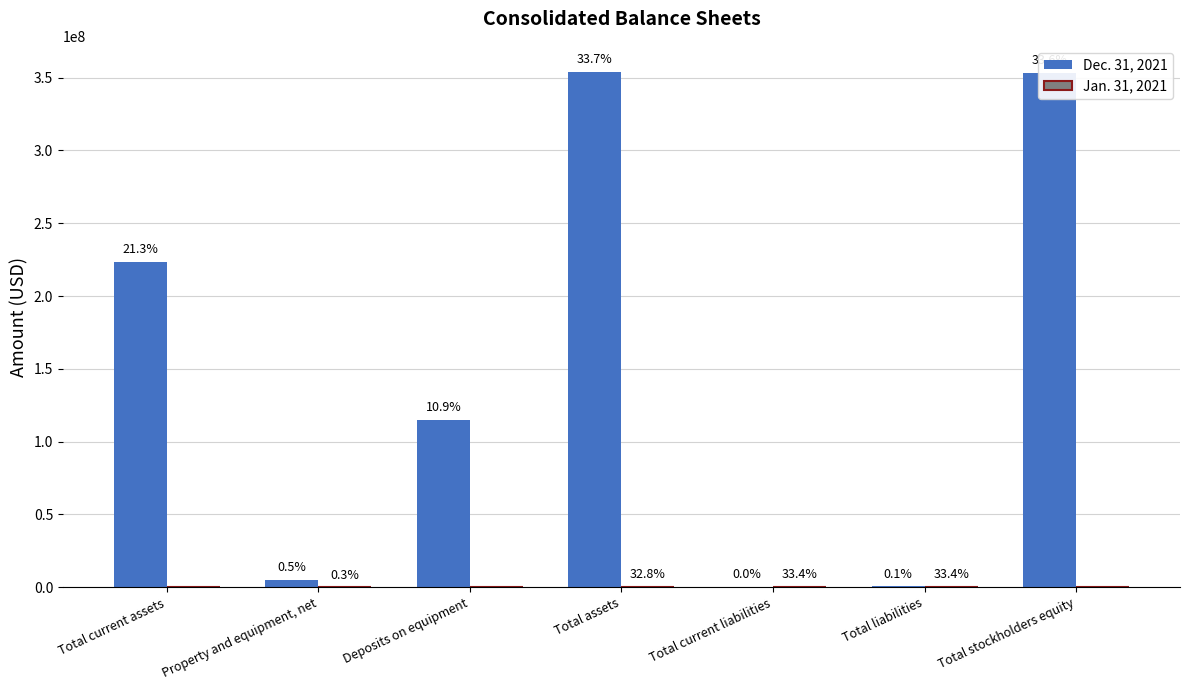

Are the bars horizontal?

No